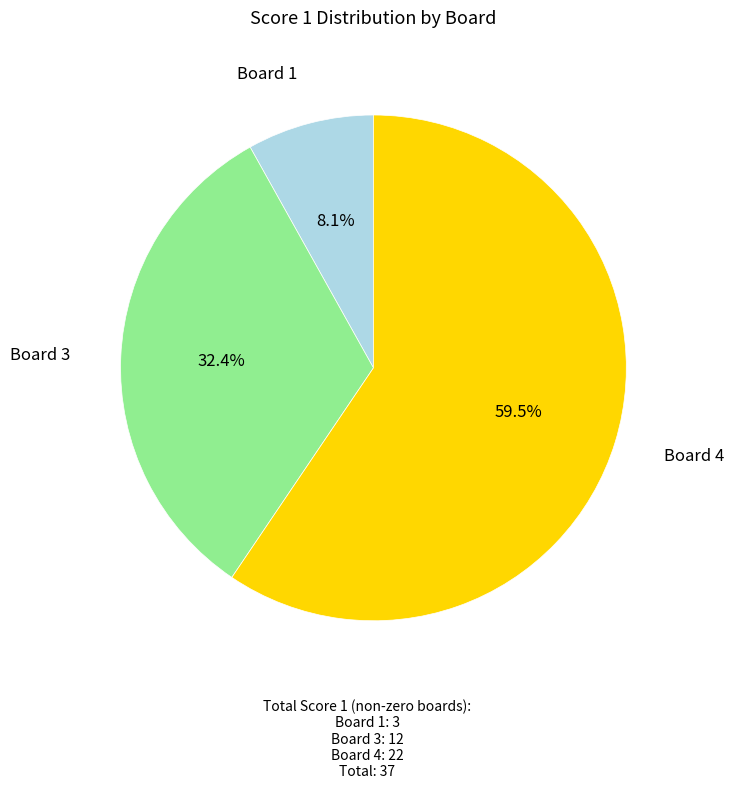

Is there a majority slice in this chart?

Yes